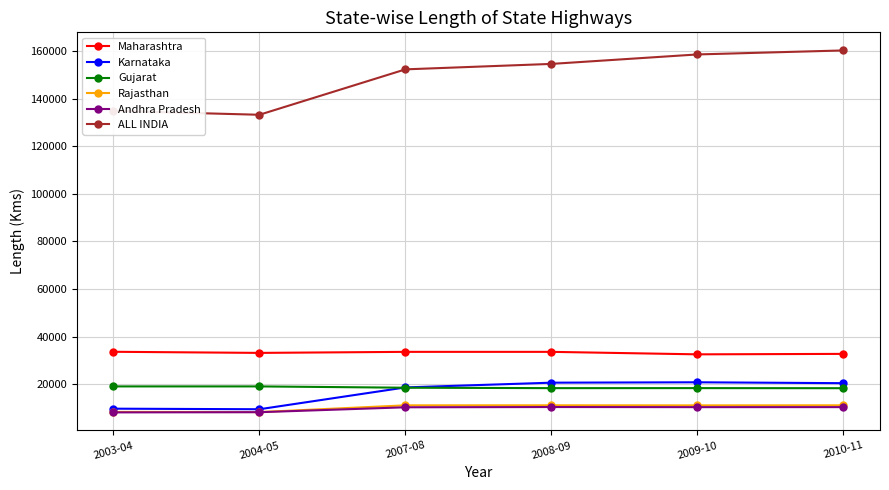

What is the label of the 1st point from the left?

2003-04